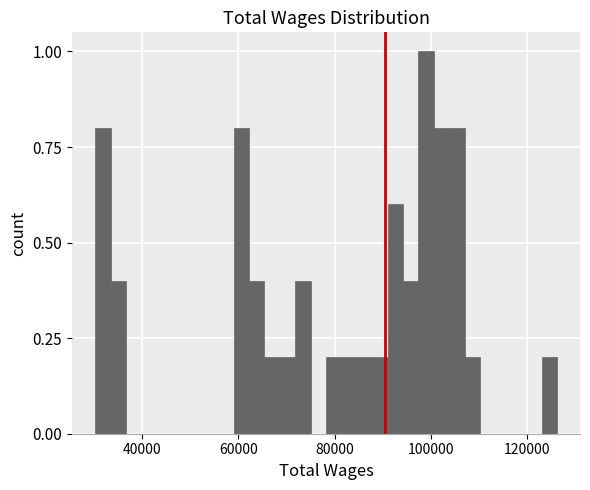

Around what value on the x-axis is the tallest bar? Give the approximate position of its centre, as read against the axis.

98000